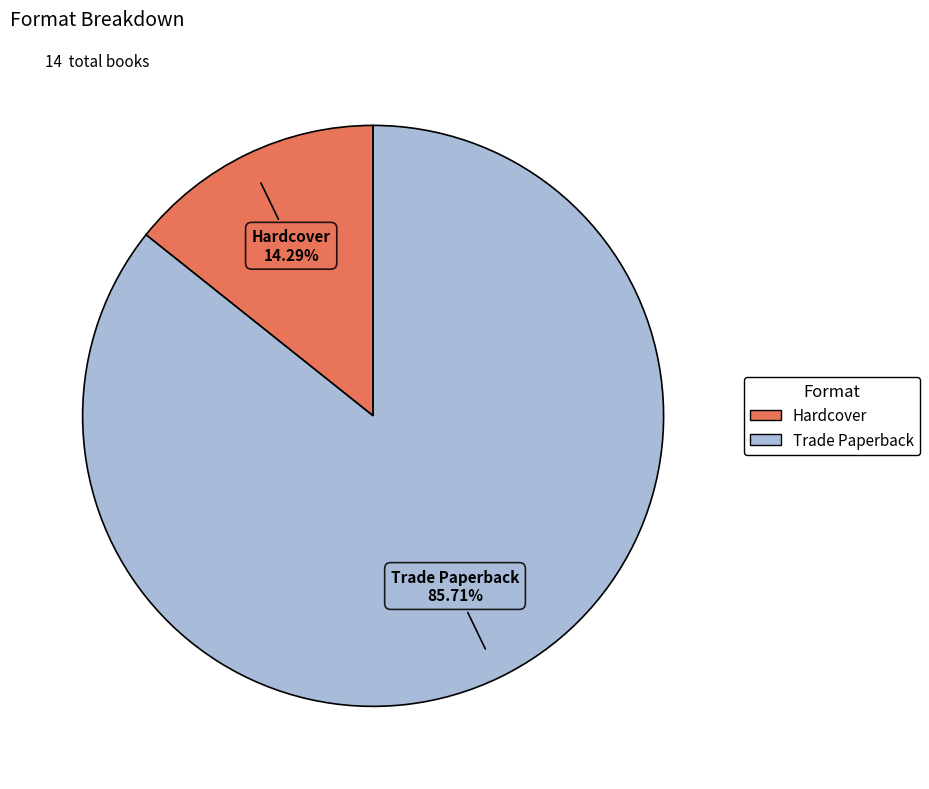

How many segments does this pie chart have?

2